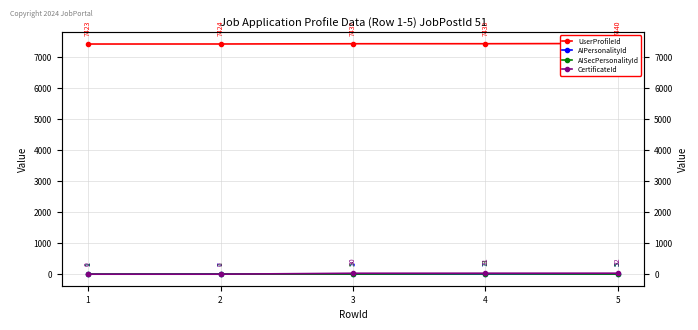

How many lines are shown in the chart?

4